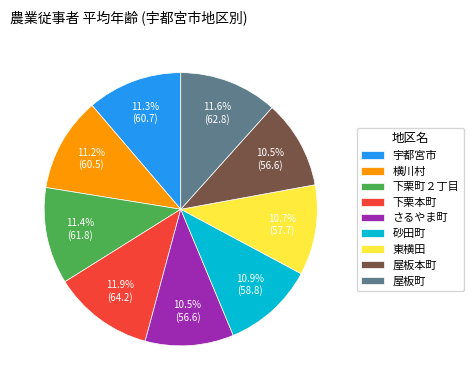

To the nearest percent, what percentage of the pie is 東横田?

11%